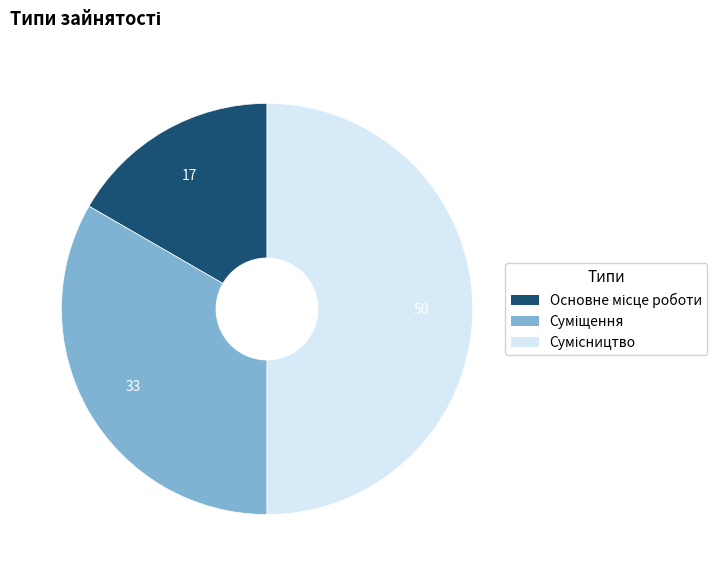

How many slices are in this pie chart?

3